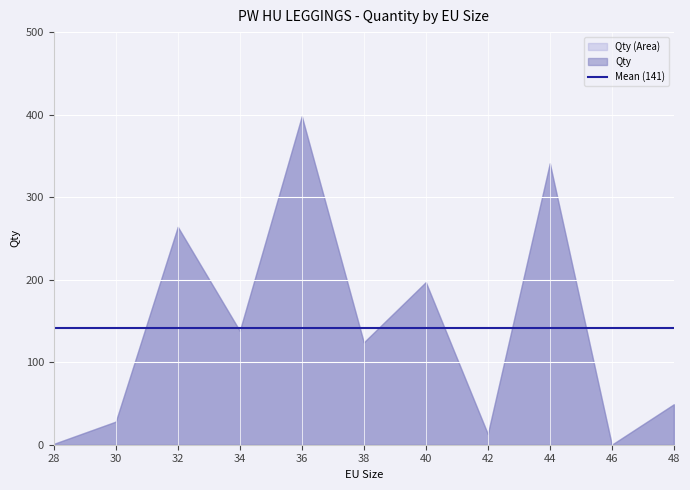

How many interior local peaks (higher than both neighbors) does the data have?

4